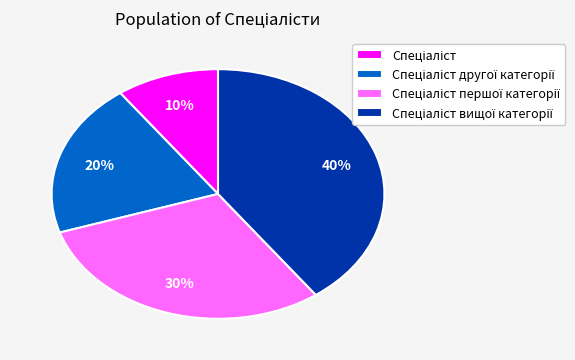

To the nearest percent, what is the difference between the largest and smallest slice percentages?

30%